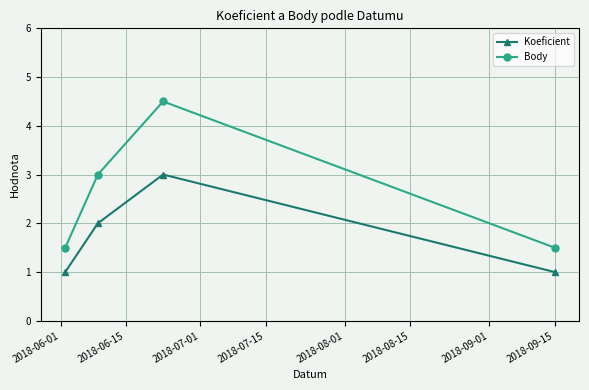

Does the chart have visible grid lines?

Yes